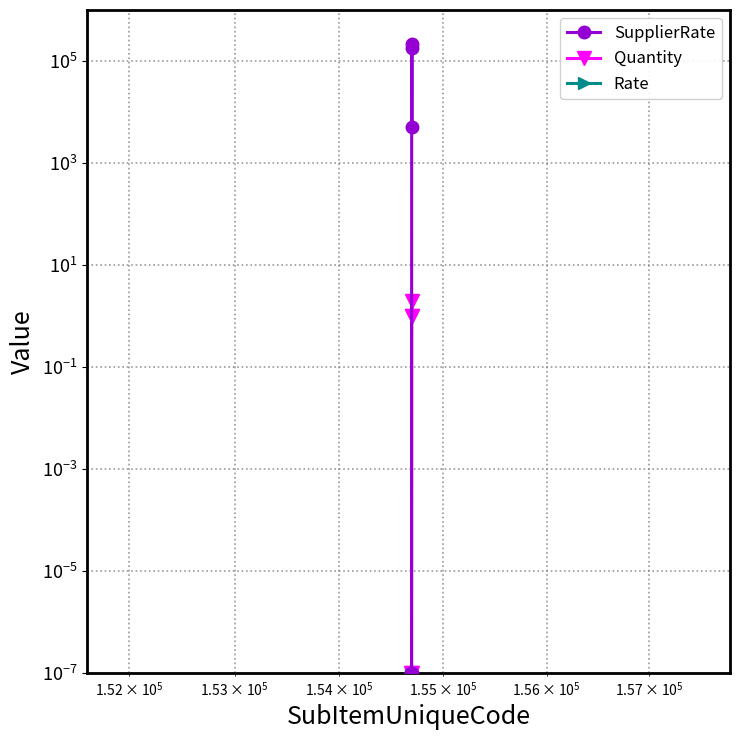

What is the greatest value displayed?

215000.0